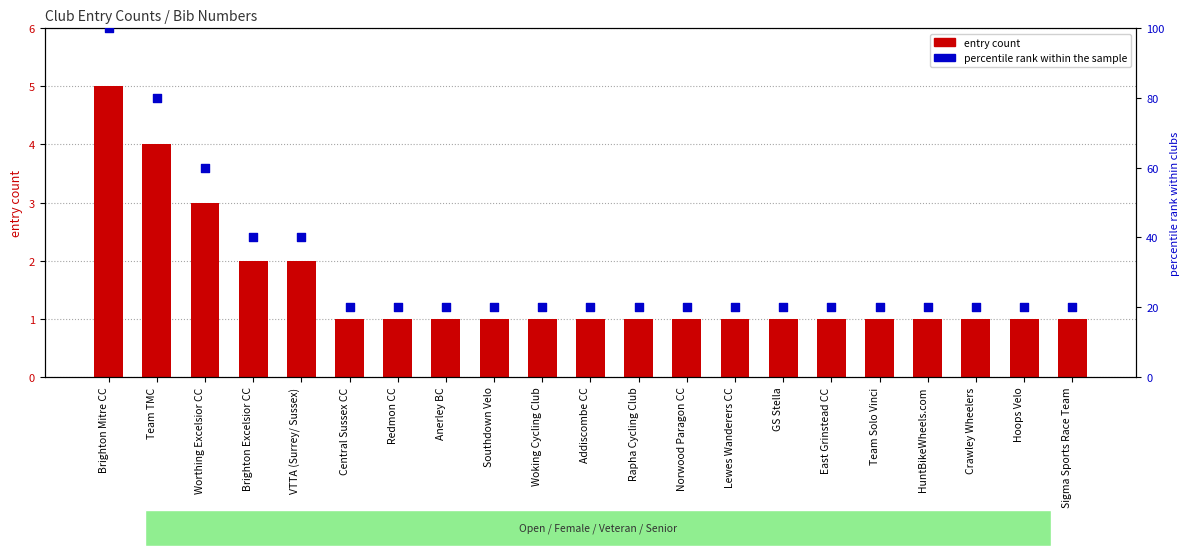

Which series contains the lowest Y value?

entry count